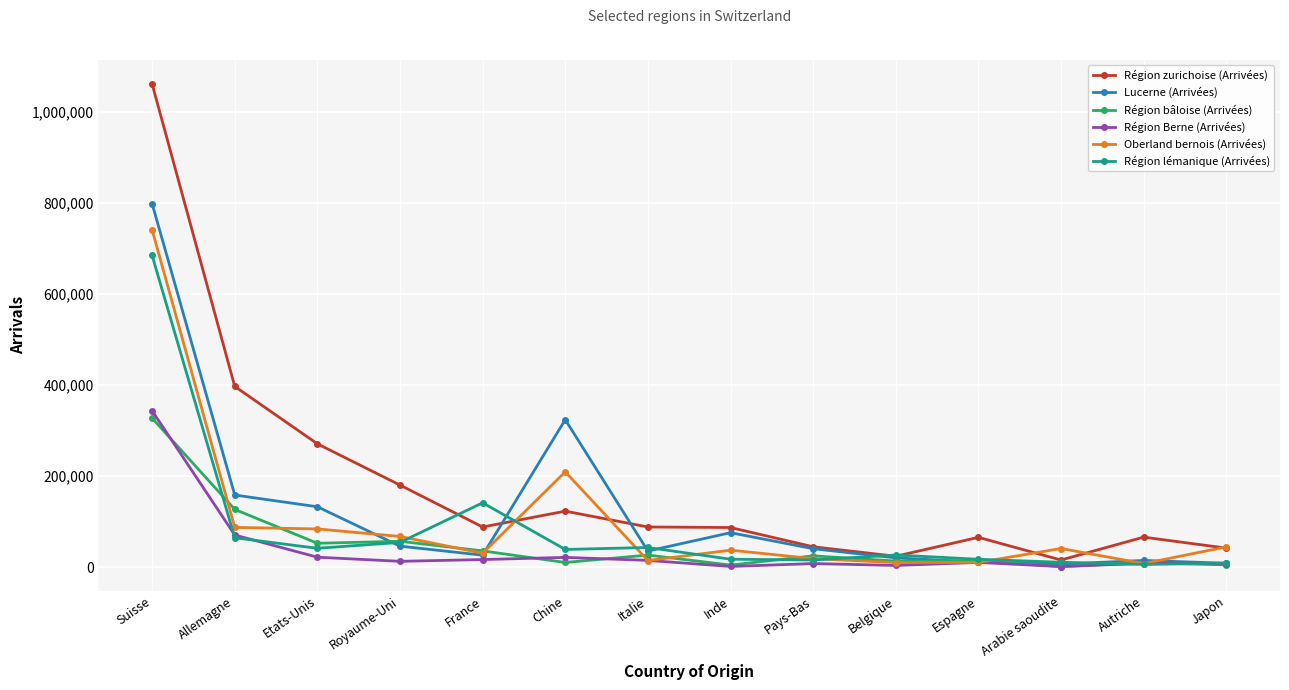

What is the value of the Oberland bernois (Arrivées) point at the 5th from the left?

30651